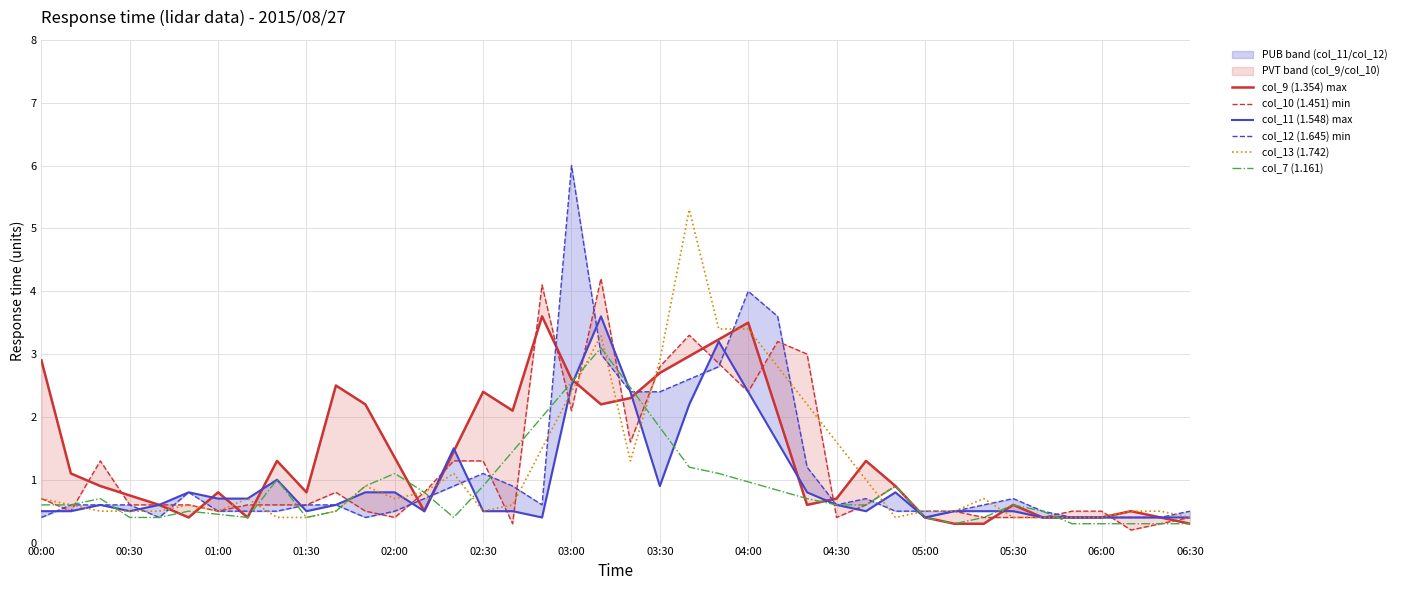

Reading left to right, what are all the values shown in this chart?

col_9 (1.354) max: 2.9	1.1	0.9	0.8	0.6	0.4	0.8	0.4	1.3	0.8	2.5	2.2	1.4	0.5	1.4	2.4	2.1	3.6	2.6	2.2	2.3	2.7	3.0	3.2	3.5	2.0	0.6	0.7	1.3	0.9	0.4	0.3	0.3	0.6	0.4	0.4	0.4	0.5	0.4	0.3
col_10 (1.451) min: 0.7	0.5	1.3	0.6	0.6	0.6	0.5	0.6	0.6	0.6	0.8	0.5	0.4	0.8	1.3	1.3	0.3	4.1	2.1	4.2	1.6	2.8	3.3	2.8	2.4	3.2	3.0	0.4	0.6	0.9	0.4	0.5	0.4	0.4	0.4	0.5	0.5	0.2	0.3	0.4
col_11 (1.548) max: 0.5	0.5	0.6	0.5	0.6	0.8	0.7	0.7	1.0	0.5	0.6	0.8	0.8	0.5	1.5	0.5	0.5	0.4	2.5	3.6	2.4	0.9	2.2	3.2	2.4	1.6	0.8	0.6	0.5	0.8	0.4	0.5	0.5	0.5	0.4	0.4	0.4	0.4	0.4	0.4
col_12 (1.645) min: 0.4	0.6	0.6	0.6	0.4	0.8	0.5	0.5	0.5	0.6	0.6	0.4	0.5	0.7	0.9	1.1	0.9	0.6	6.0	3.0	2.4	2.4	2.6	2.8	4.0	3.6	1.2	0.6	0.7	0.5	0.5	0.5	0.6	0.7	0.5	0.4	0.4	0.4	0.4	0.5
col_13 (1.742): 0.7	0.6	0.5	0.5	0.5	0.6	0.5	0.7	0.4	0.4	0.5	0.9	0.7	0.8	1.1	0.5	0.6	1.5	2.4	3.3	1.3	2.9	5.3	3.4	3.4	2.8	2.2	1.6	1.0	0.4	0.5	0.5	0.7	0.4	0.4	0.4	0.4	0.5	0.5	0.4
col_7 (1.161): 0.6	0.6	0.7	0.4	0.4	0.5	0.5	0.4	1.0	0.4	0.5	0.9	1.1	0.8	0.4	0.9	1.5	2.0	2.6	3.1	2.5	1.8	1.2	1.1	1.0	0.8	0.7	0.6	0.6	0.9	0.4	0.3	0.4	0.6	0.5	0.3	0.3	0.3	0.3	0.3